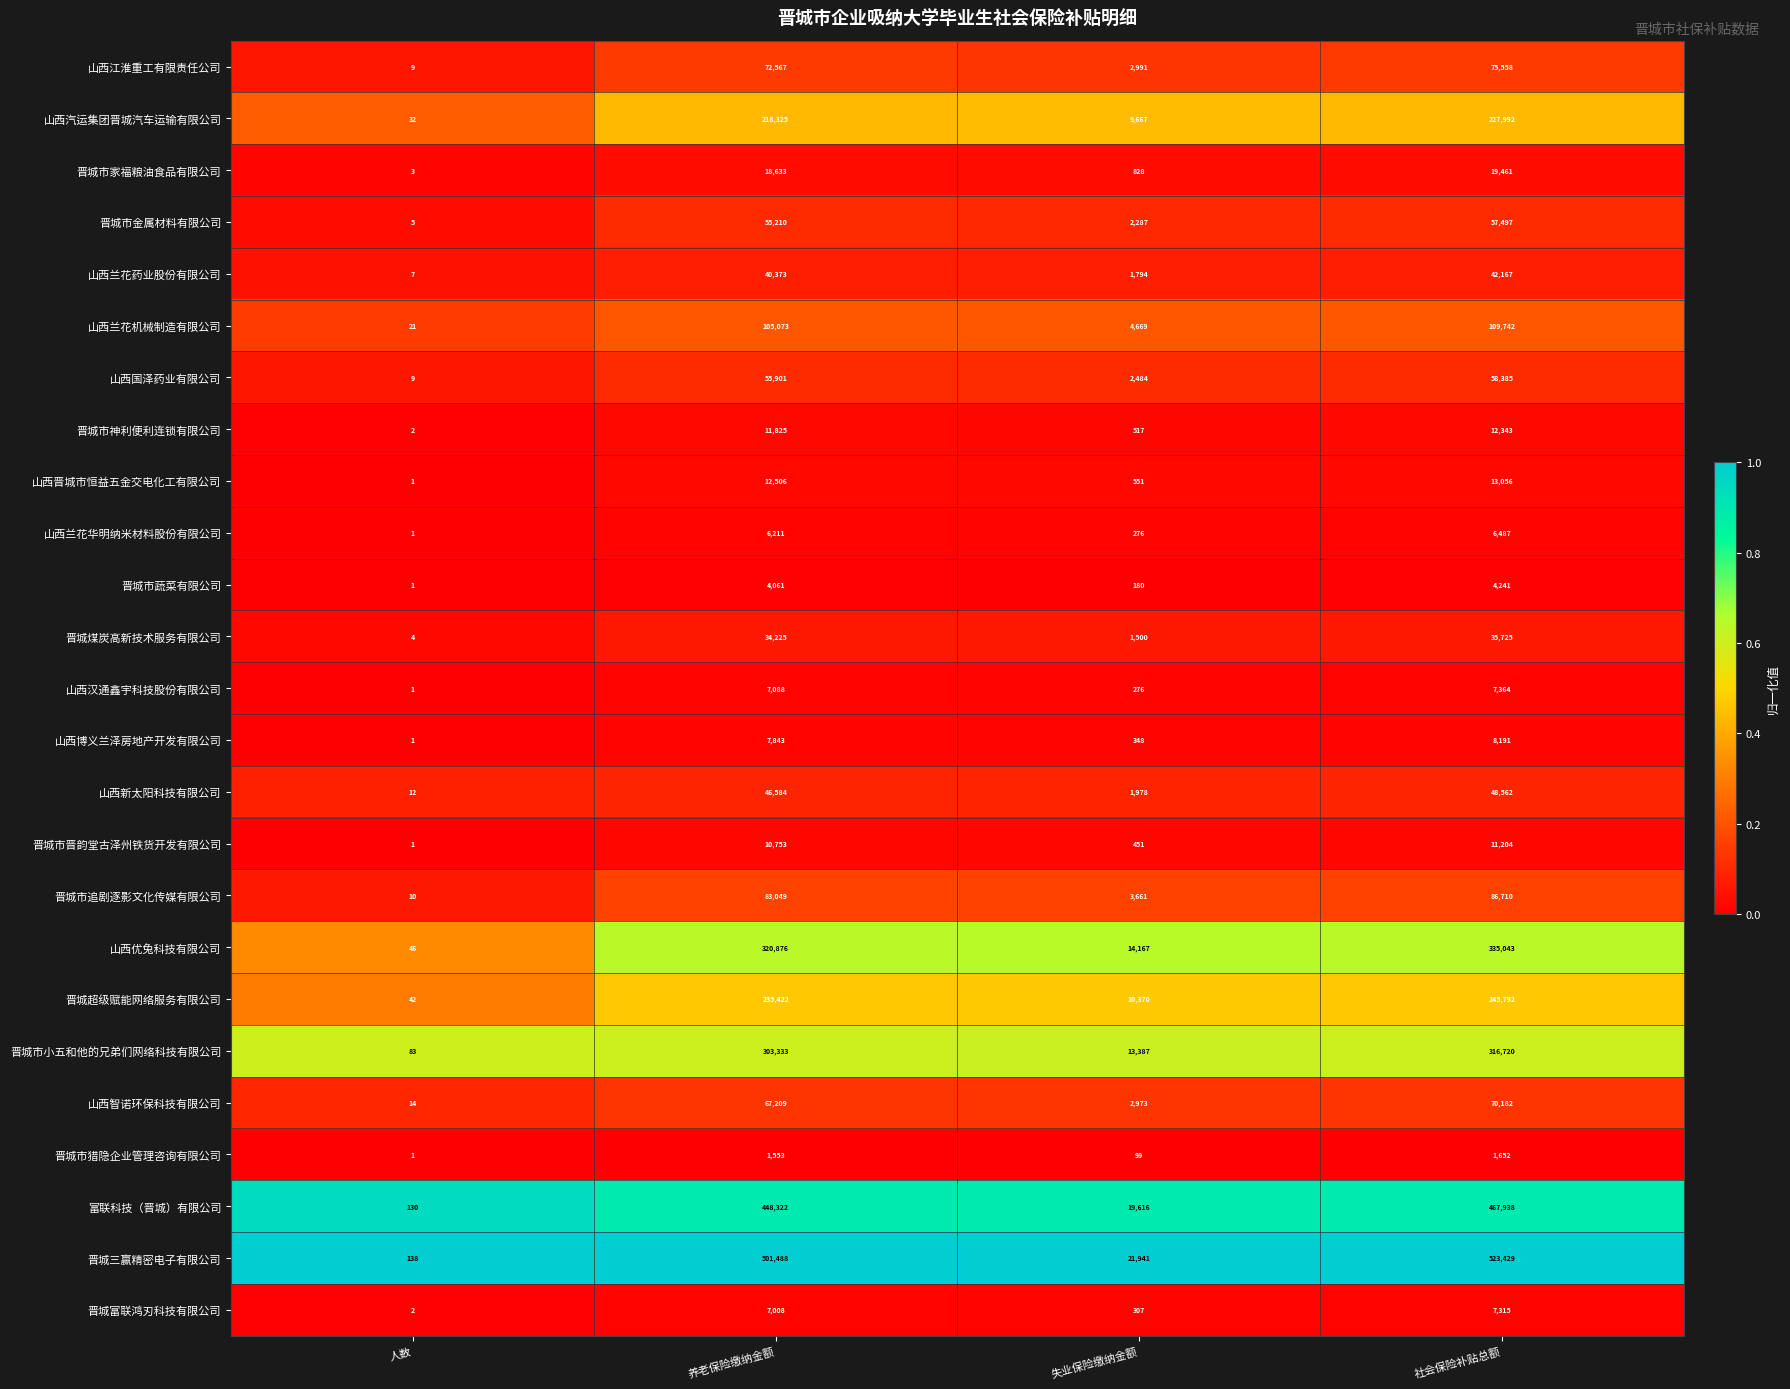

Which series has the largest total across all categories?

晋城三赢精密电子有限公司